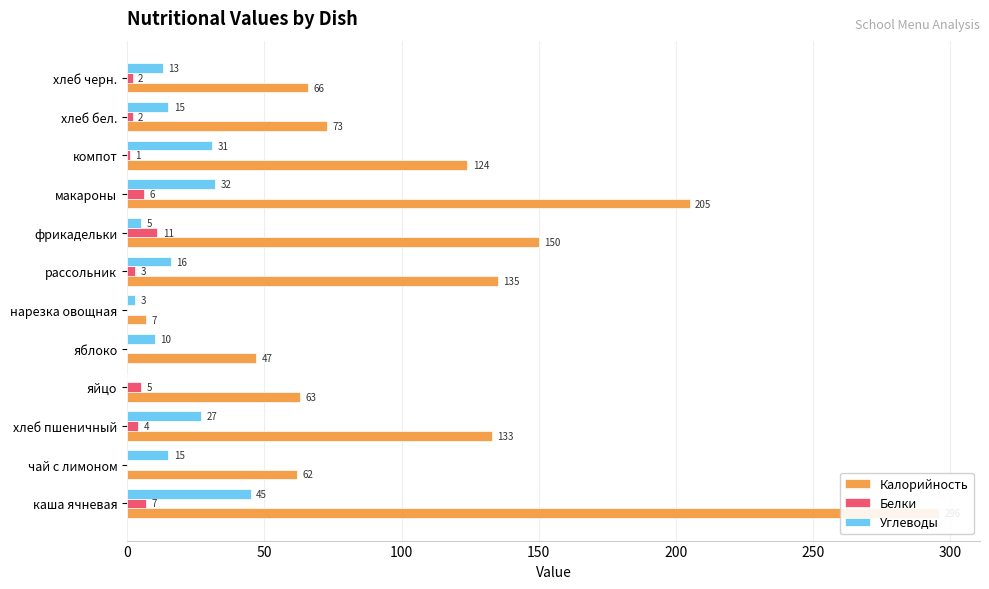

Is the value of Калорийность at чай с лимоном greater than the value of Белки at яблоко?

Yes